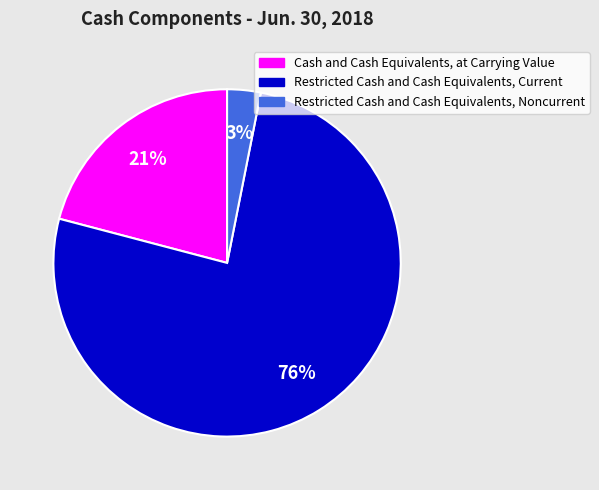

Combined, do Restricted Cash and Cash Equivalents, Noncurrent and Restricted Cash and Cash Equivalents, Current account for over 50%?

Yes